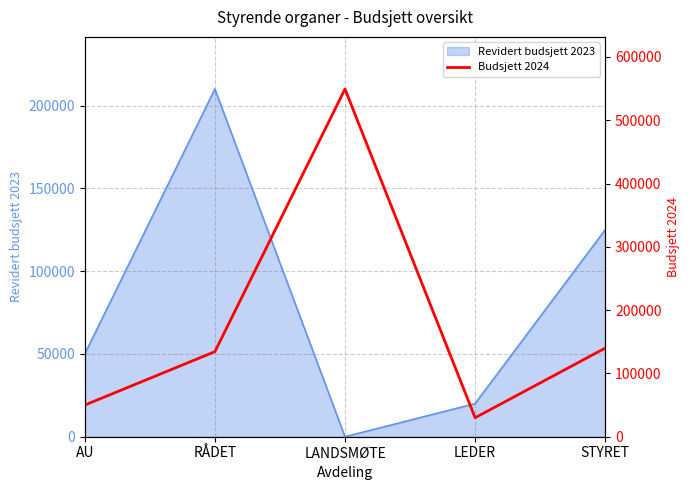

How many lines are shown in the chart?

1